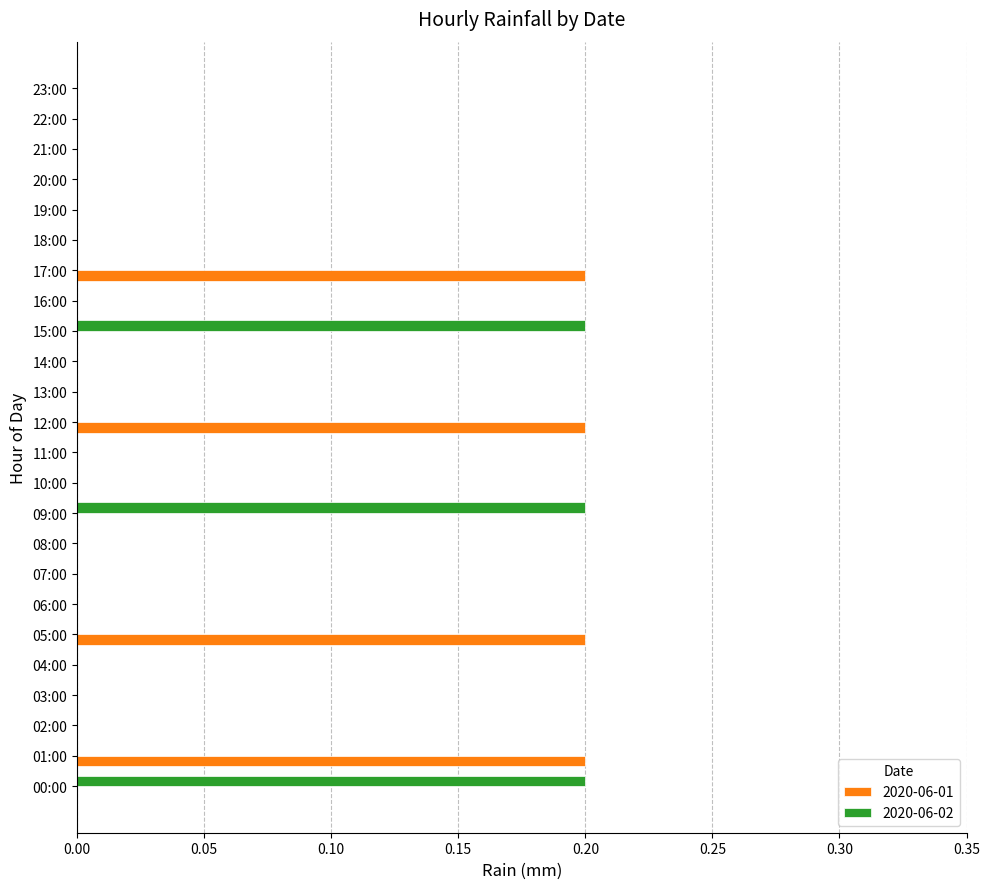

Which series changed the most between 07:00 and 17:00?

2020-06-01